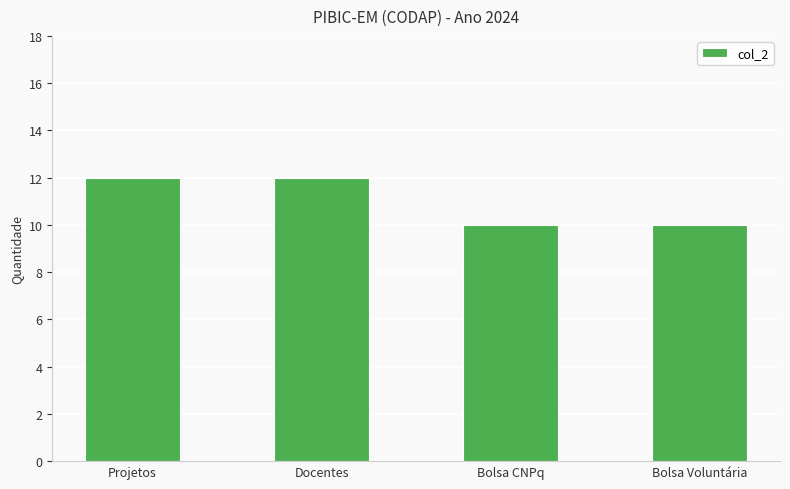

How many bars are there in total?

4